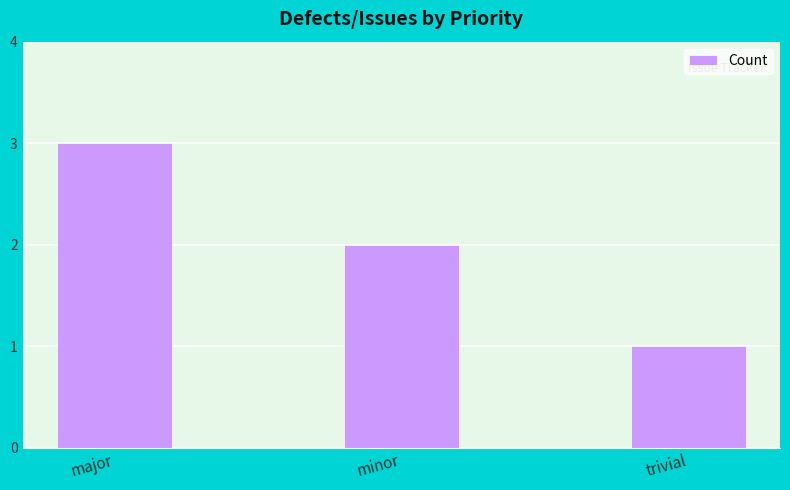

At which label is the value closest to 2?

minor